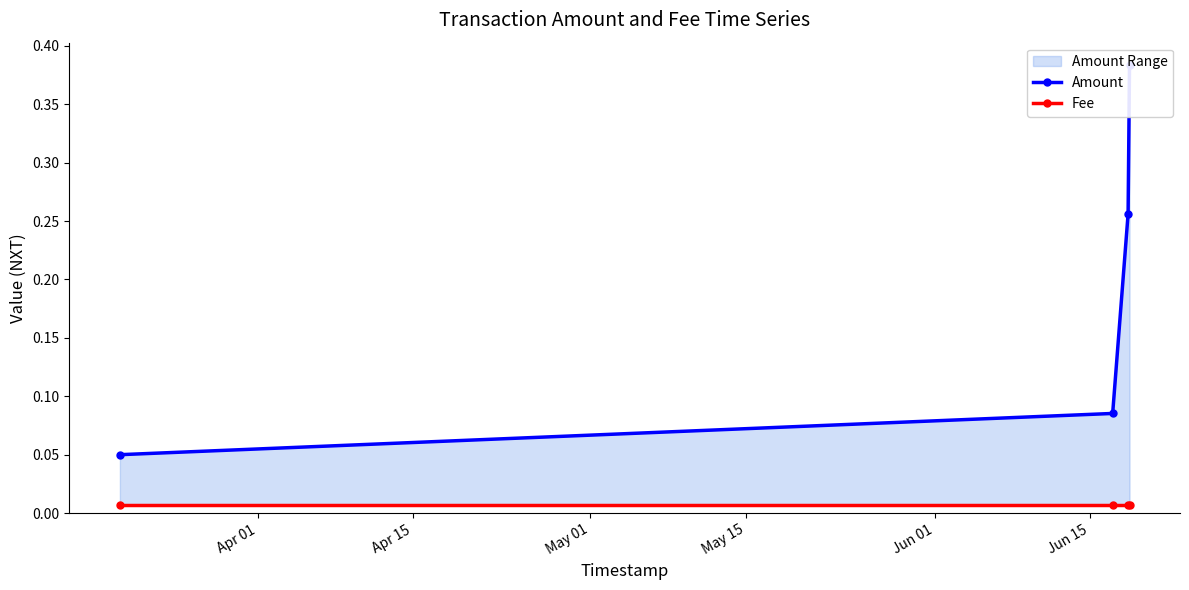

True or false: Fee and Amount intersect in this chart.

False